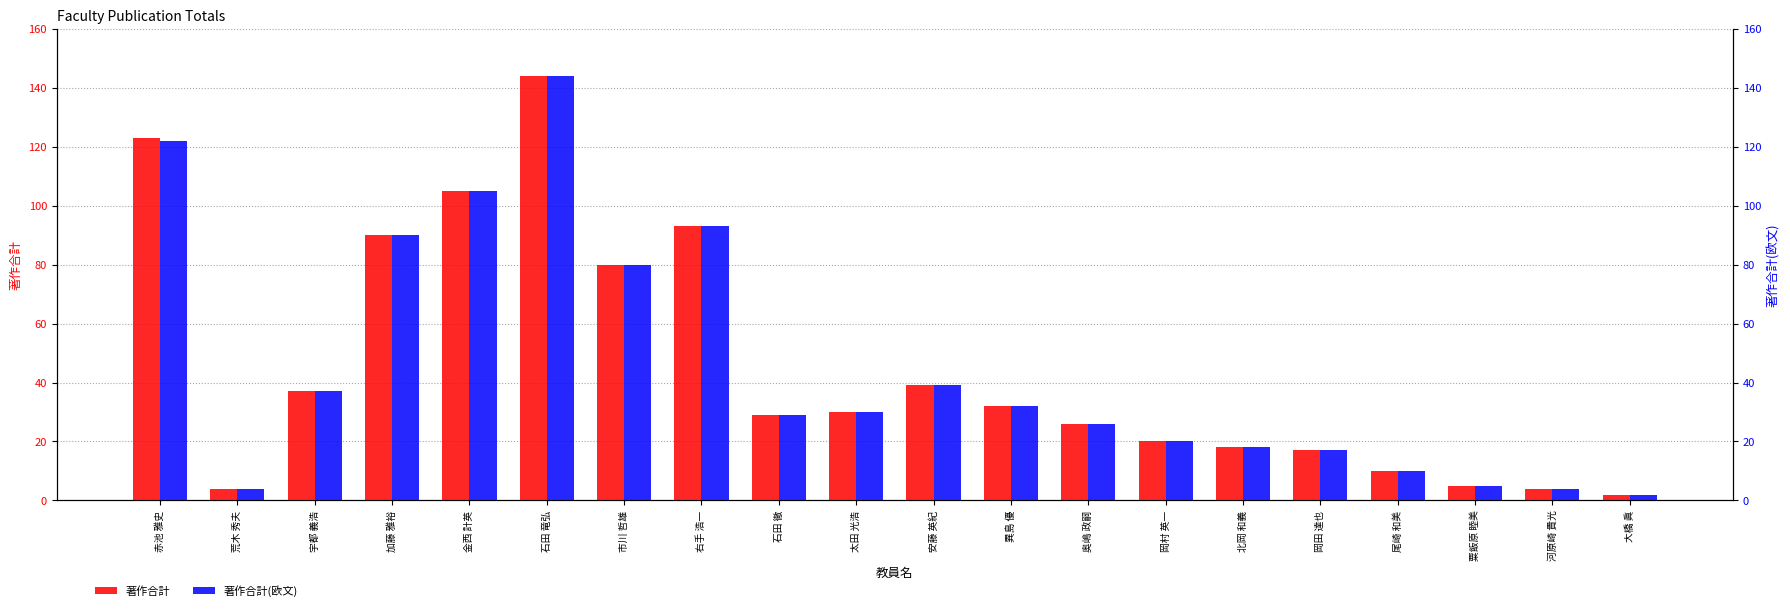

Which series changed the most between 岡村 英一 and 河原崎 貴光?

著作合計